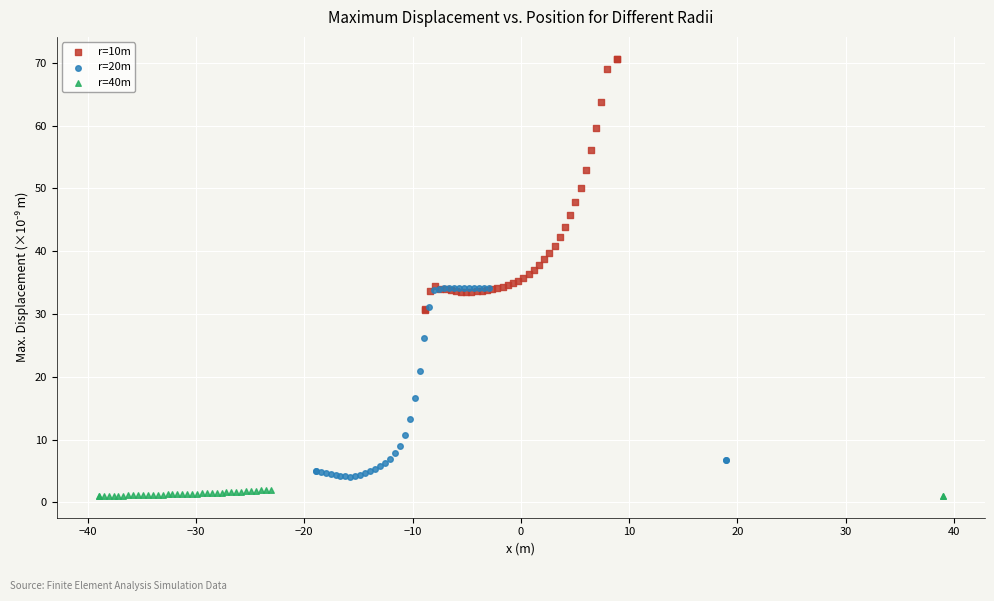

Which series contains the highest Y value?

r=10m